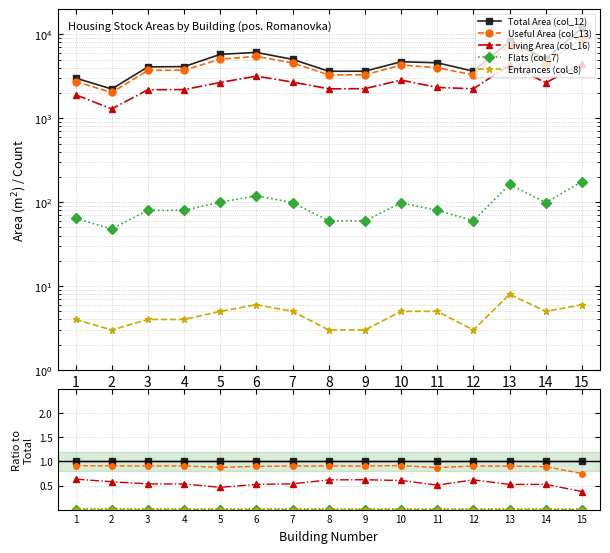

Does the chart display data point markers on the line(s)?

Yes